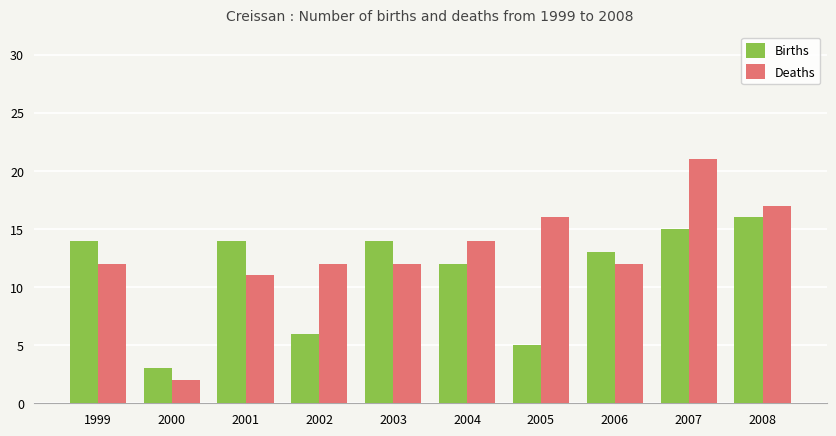

What is the spread (max minus min) of values at 1999?

2